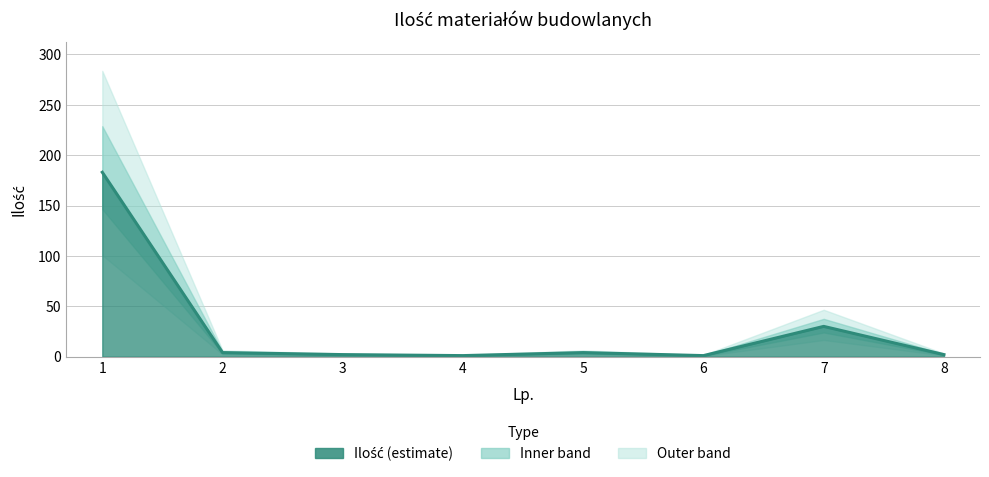

Reading left to right, extract all data points from this chart.

183	4	2	1	4	1	30	2